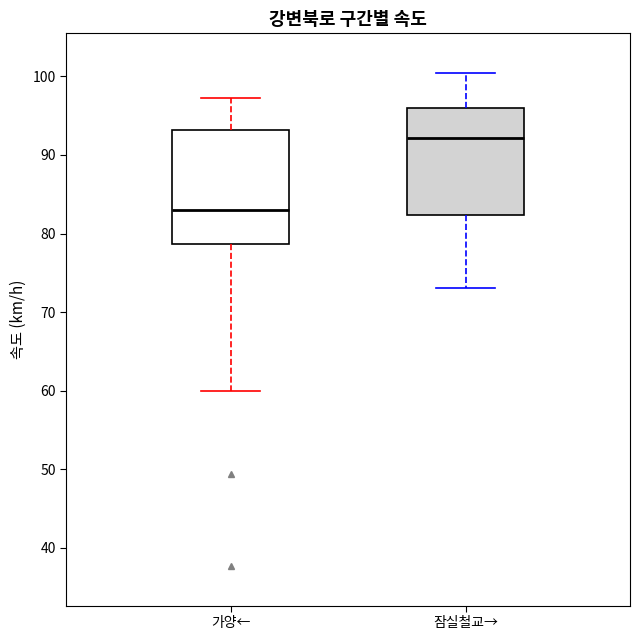

Where is the upper edge of the box for 잠실철교→ on the y-axis? The values are not printed on the chart, so give them approximately, as read against the axis.

96